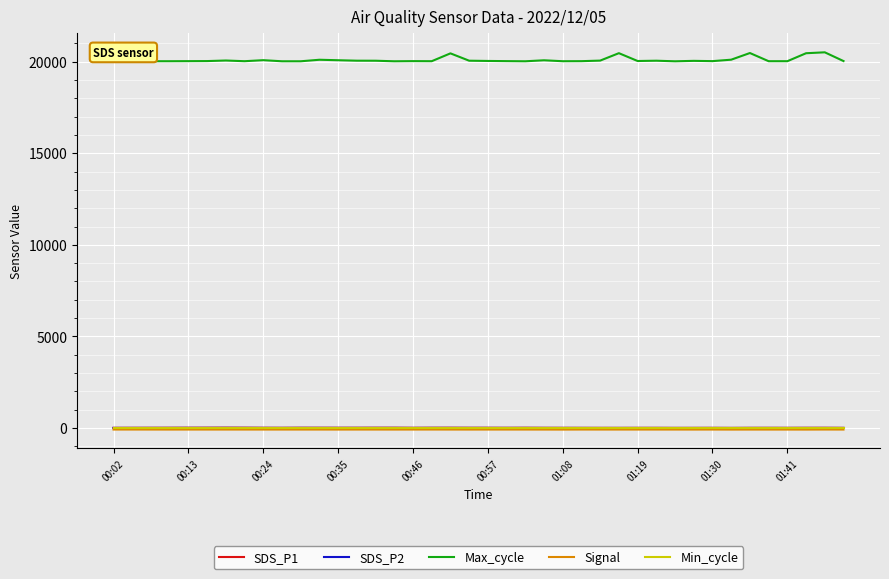

What is the sum of all Signal values?

-3170.0